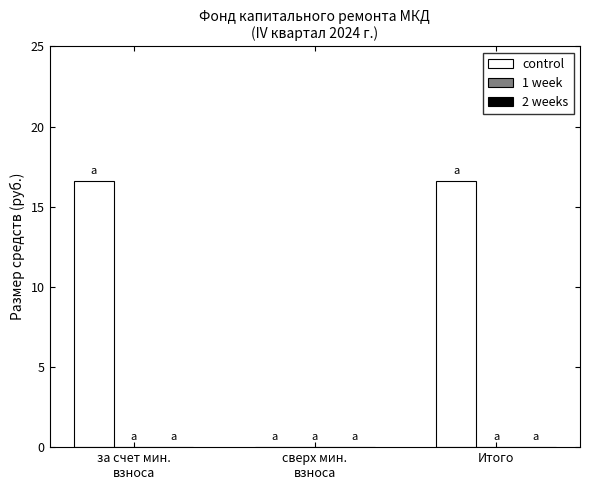

Read the value at Итого.

16.6